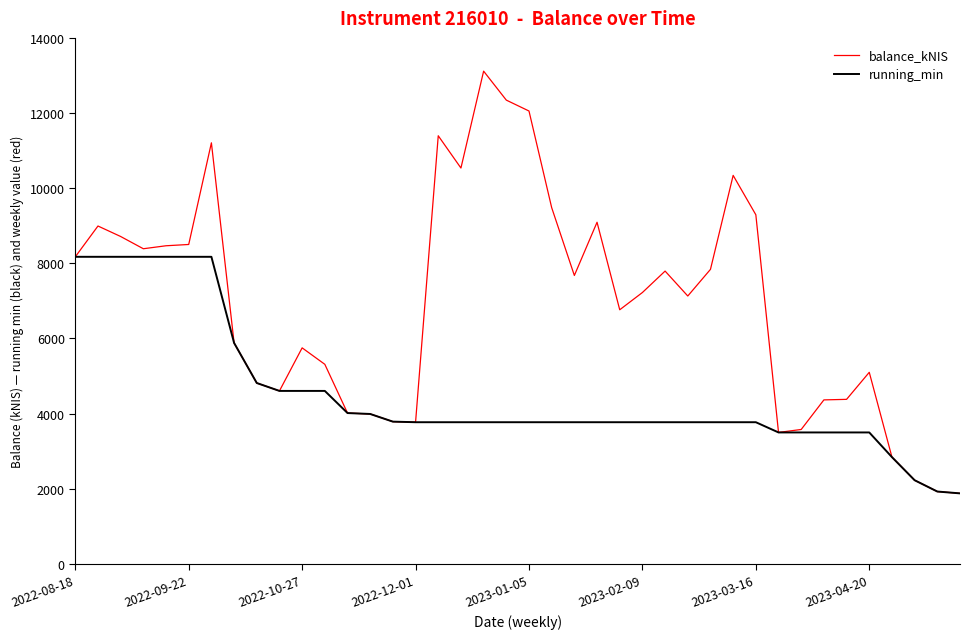

Count the number of categories in the chart.

40